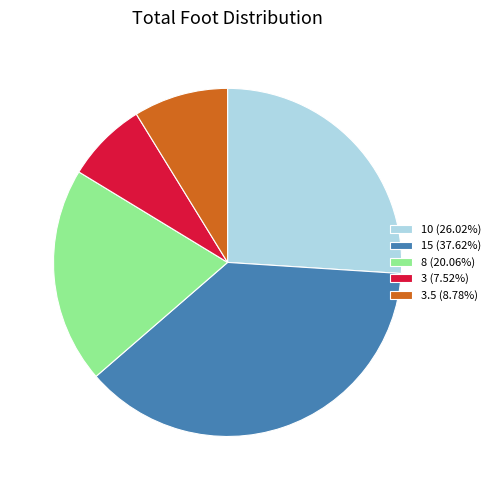

Is the sum of 3.5 (8.78%) and 10 (26.02%) greater than half?

No